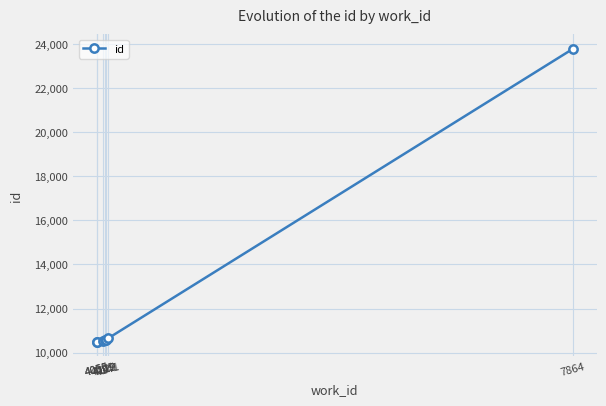

What is the sum of the values at 4119 and 4099?

21133